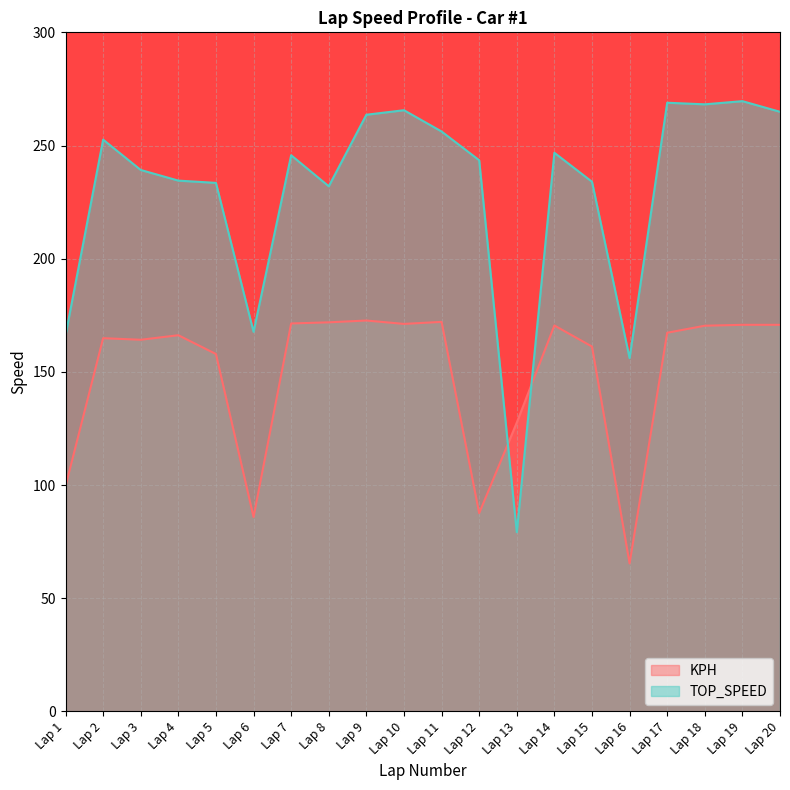

True or false: TOP_SPEED has a value of 156.1 at Lap 16.

True